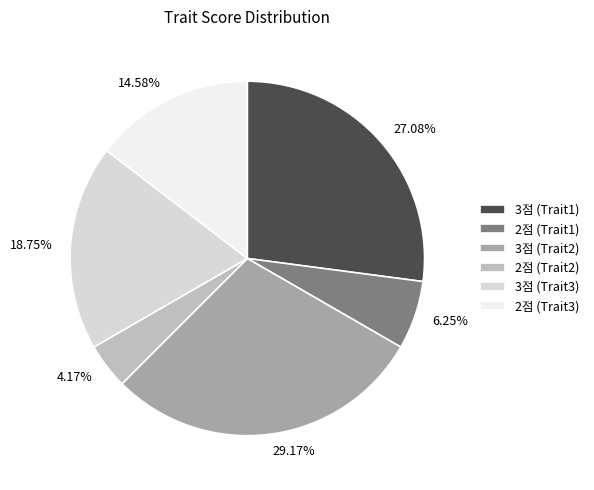

Is there a majority slice in this chart?

No